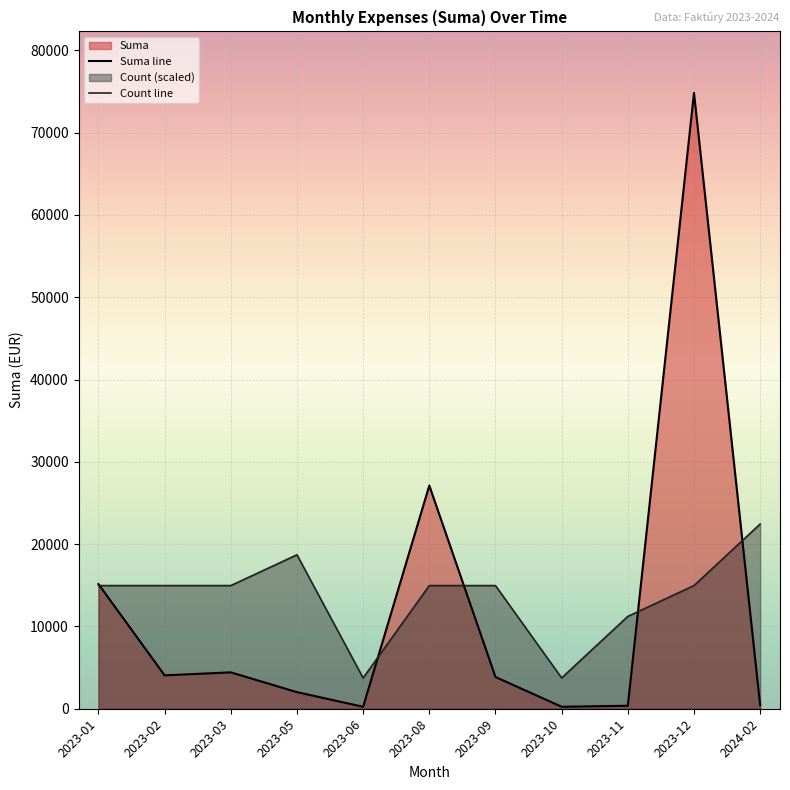

Which label corresponds to the largest value in the chart?

2023-12